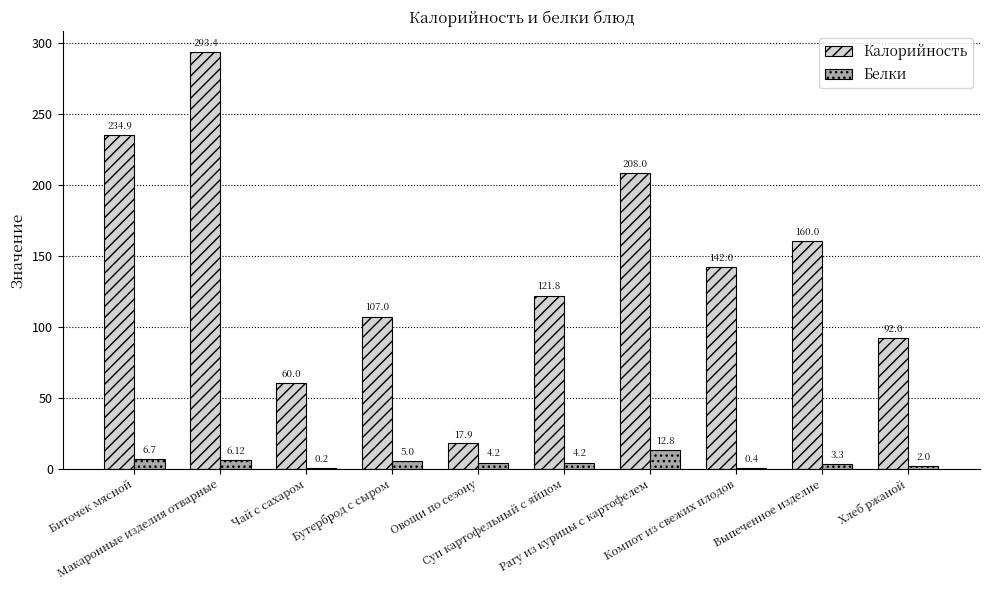

Reading left to right, what are all the values shown in this chart?

Калорийность: 234.9	293.4	60.0	107.0	17.9	121.8	208.0	142.0	160.0	92.0
Белки: 6.7	6.1	0.2	5.0	4.2	4.2	12.8	0.4	3.3	2.0